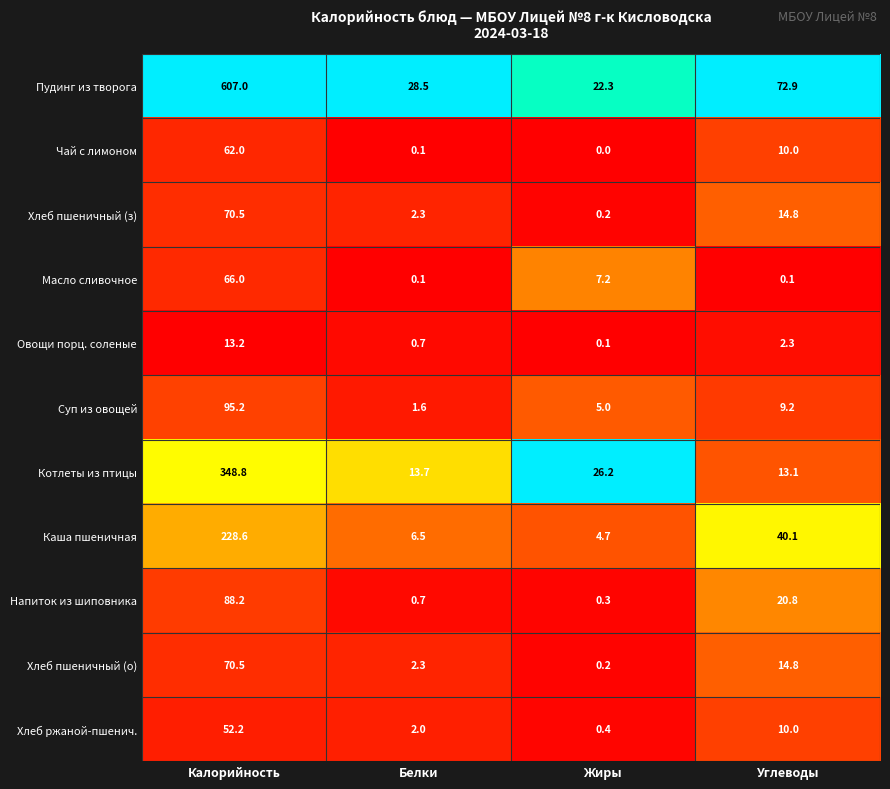

List the labels in order of Хлеб ржаной-пшенич. value, largest first.

Калорийность, Углеводы, Белки, Жиры